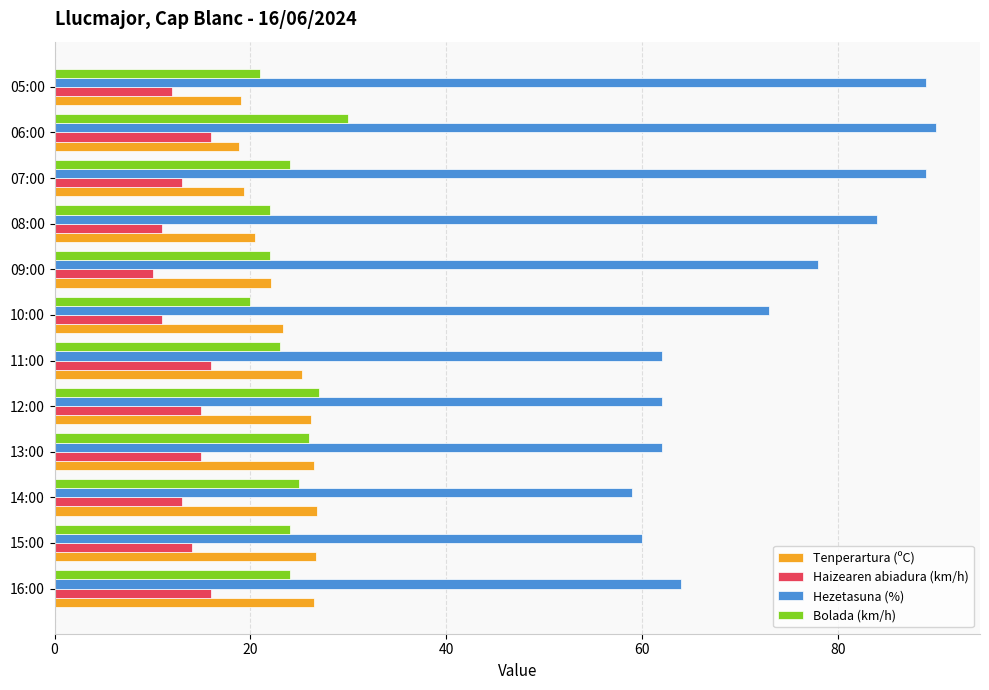

At how many categories does at least one series exceed 41?

12